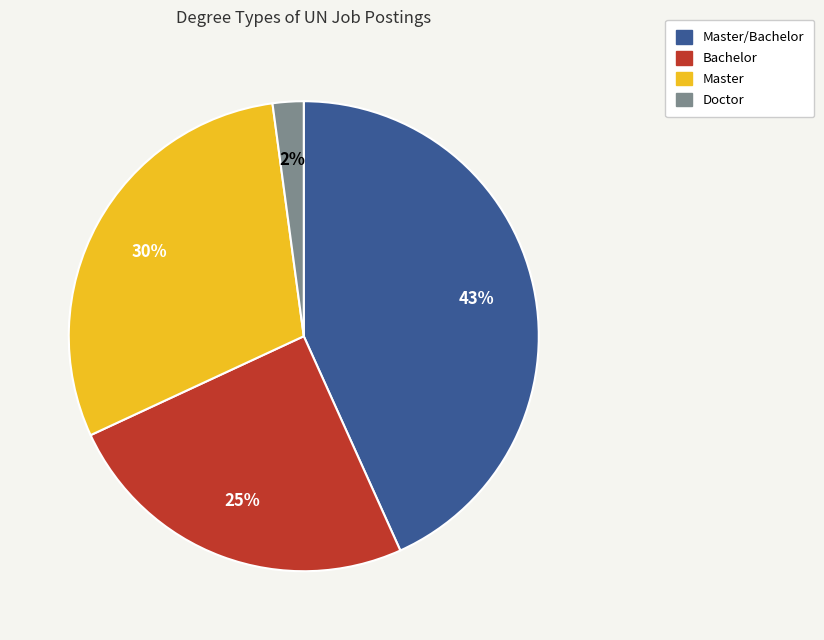

To the nearest percent, what is the difference between the largest and smallest slice percentages?

41%